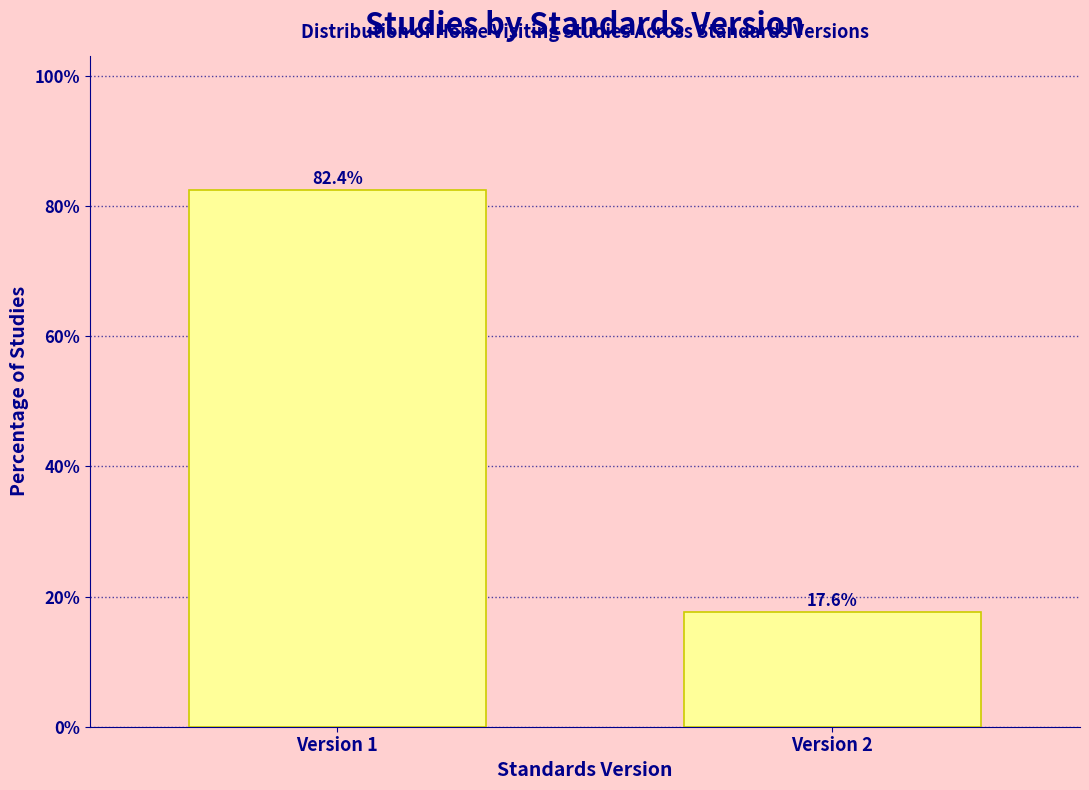

Reading right to left, what are all the values shown in this chart?

Version 2=17.6	Version 1=82.4